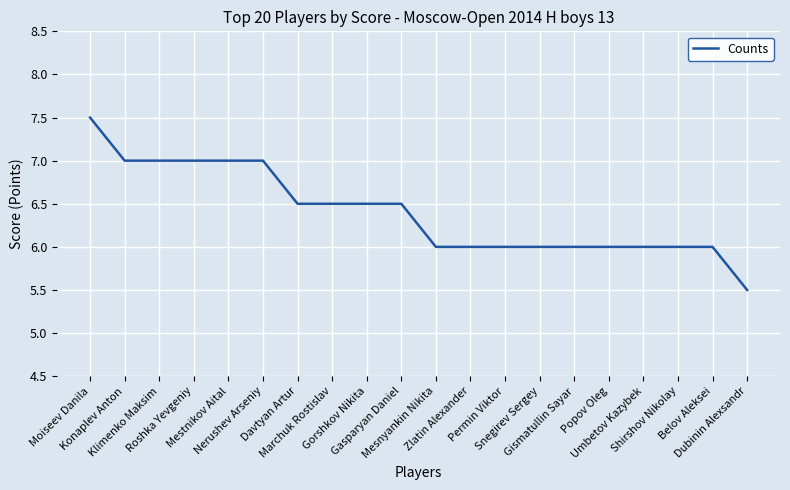

At which label does the data first exceed 6?

Moiseev Danila